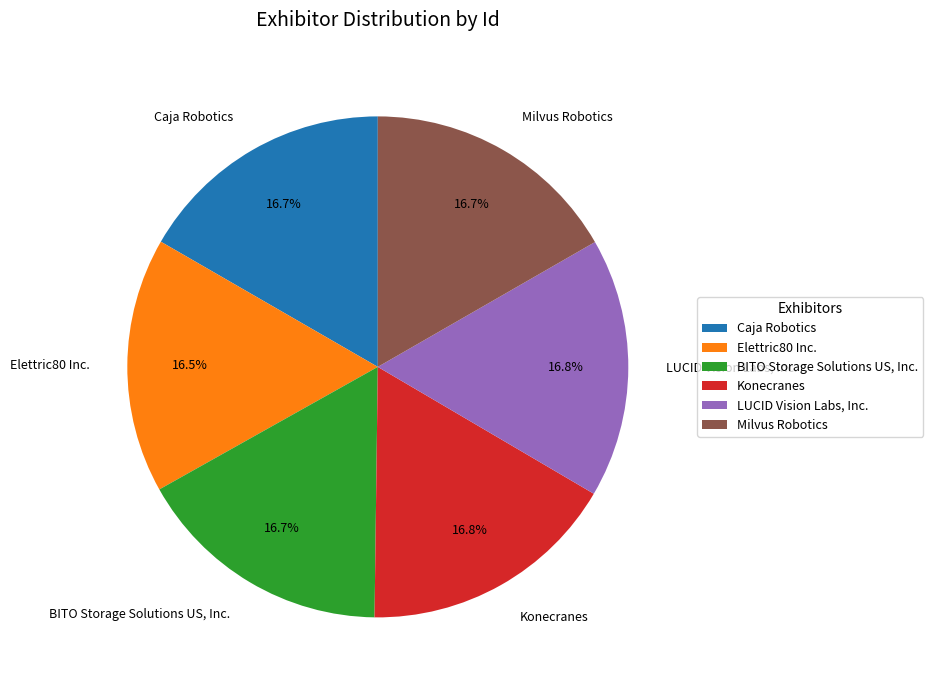

Approximately how many times larger is the value at Elettric80 Inc. compared to Konecranes?

1.0